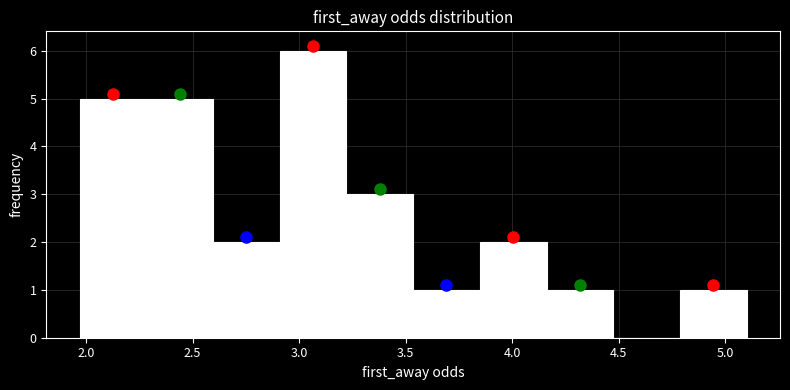

What is the height of the bar covering 2.60 to 2.90 on the x-axis? Neither the bar edges nor the heights are printed on the chart, so give them approximately, as read against the axes.

2